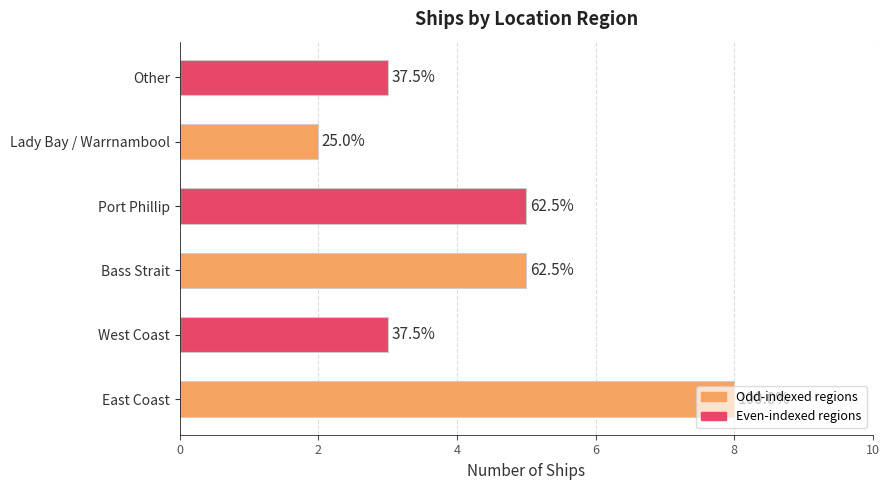

Does the chart contain any negative values?

No